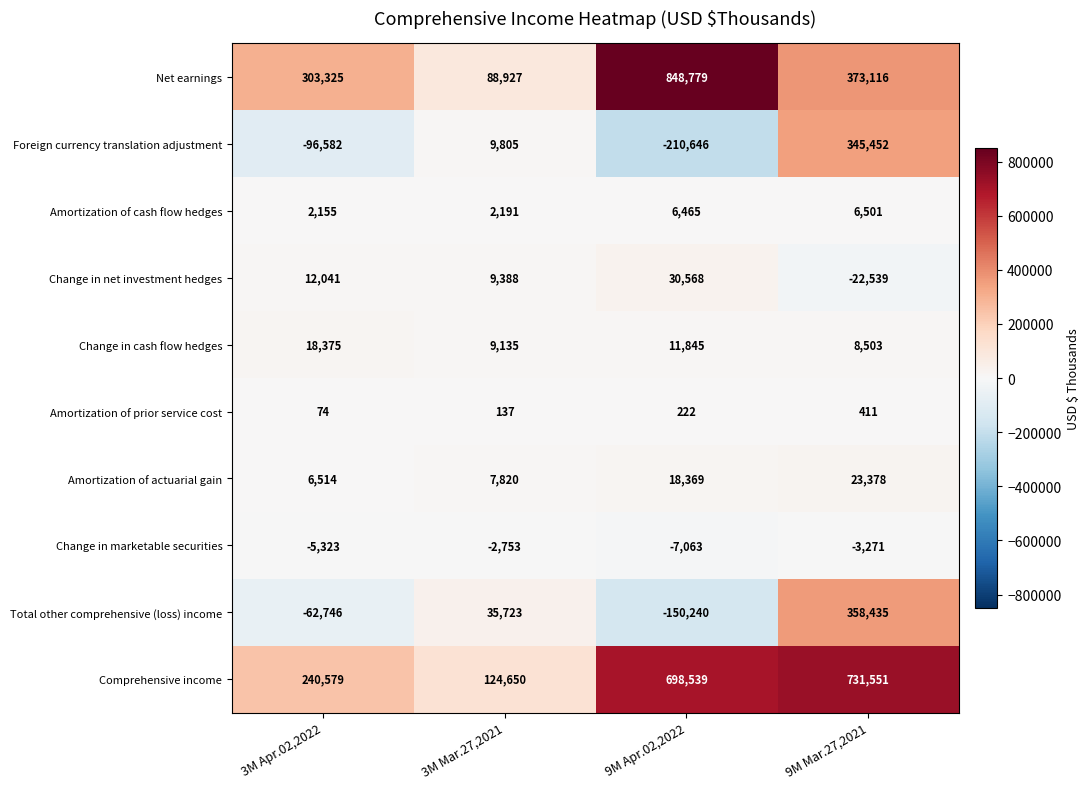

Is the value of Foreign currency translation adjustment at 9M Mar.27,2021 greater than the value of Amortization of actuarial gain at 3M Apr.02,2022?

Yes